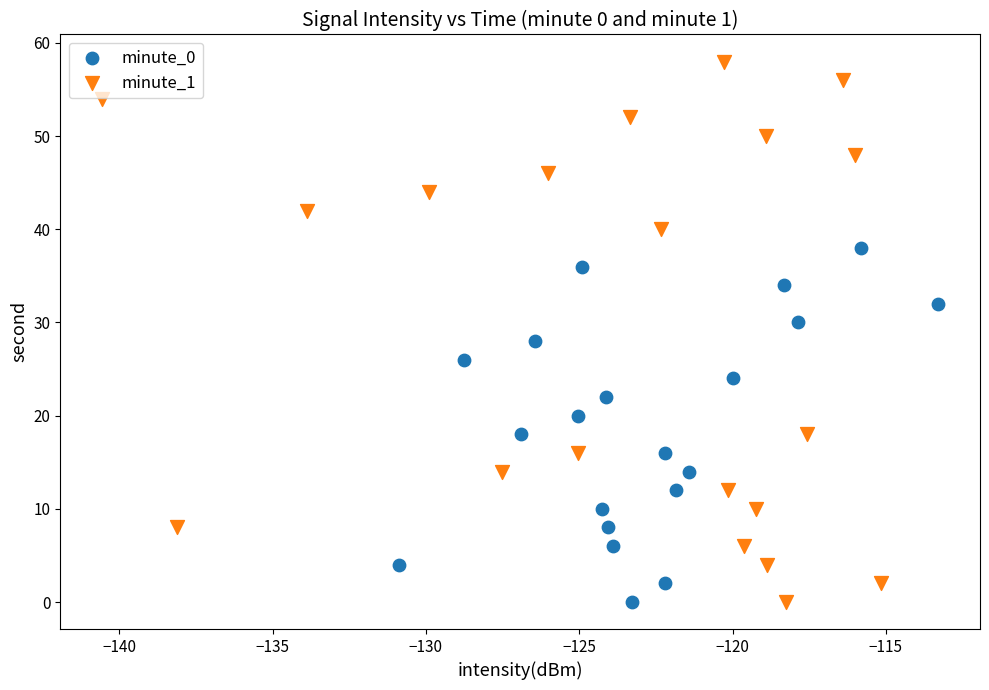

Which series has the widest spread of Y values?

minute_1